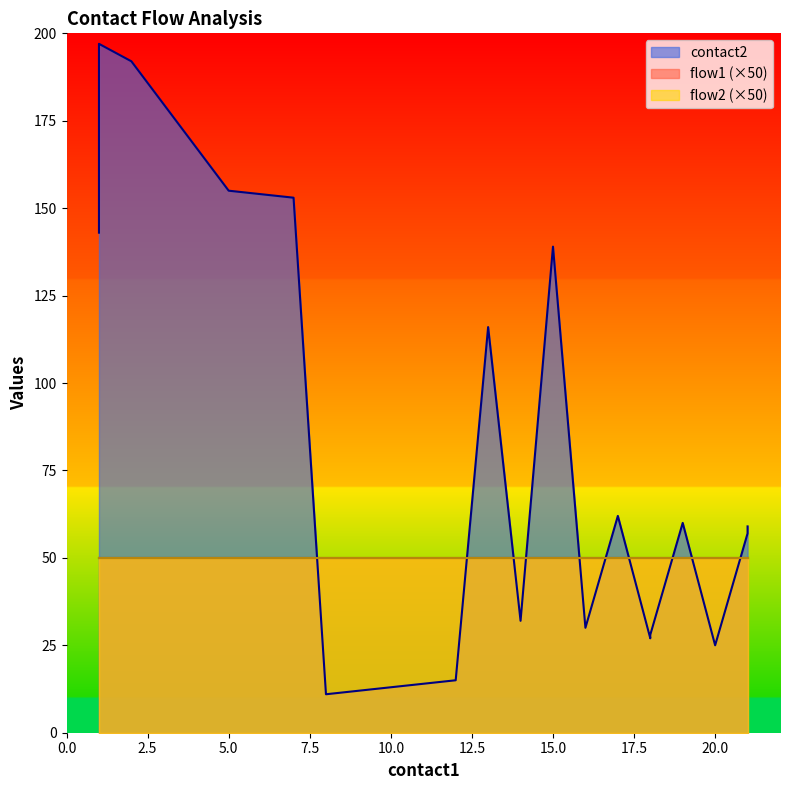

Which series changed the most between 15 and 17?

contact2